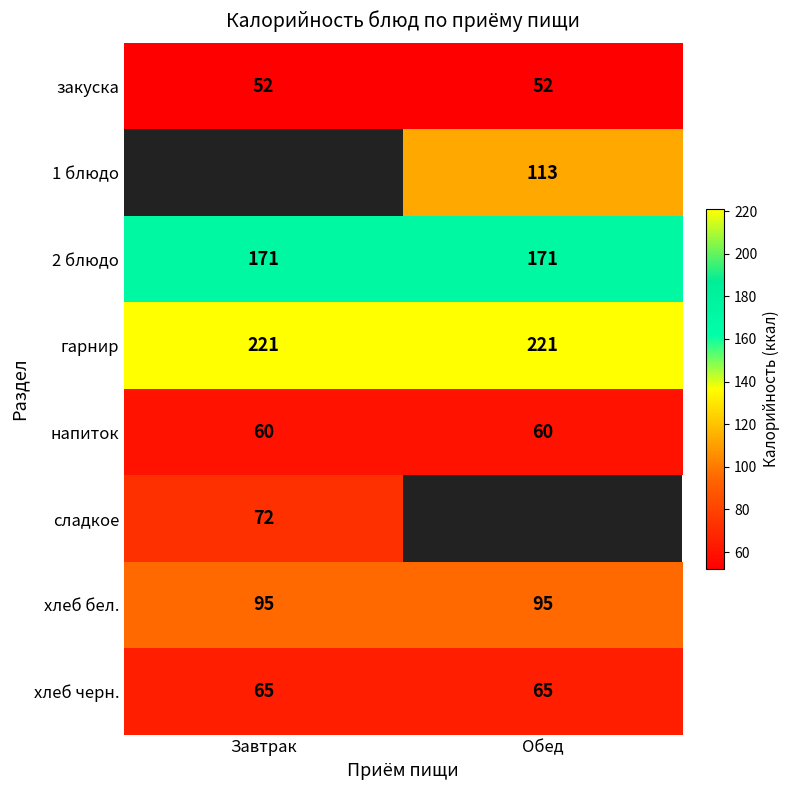

The value of 1 блюдо at Обед is 61. True or false?

False